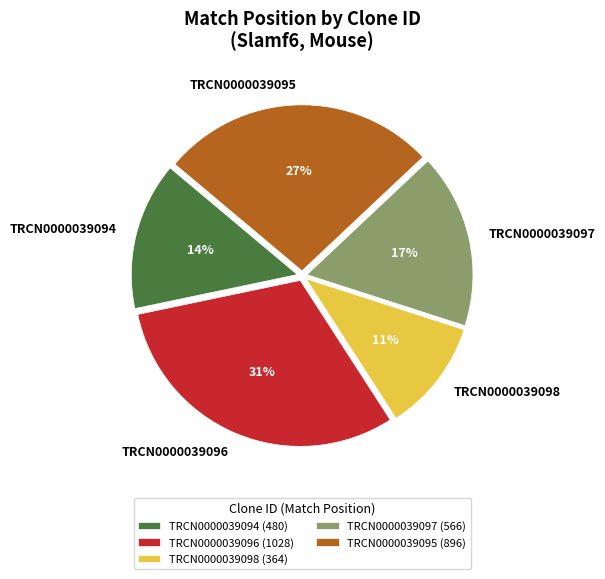

Which has a higher value, TRCN0000039096 or TRCN0000039098?

TRCN0000039096